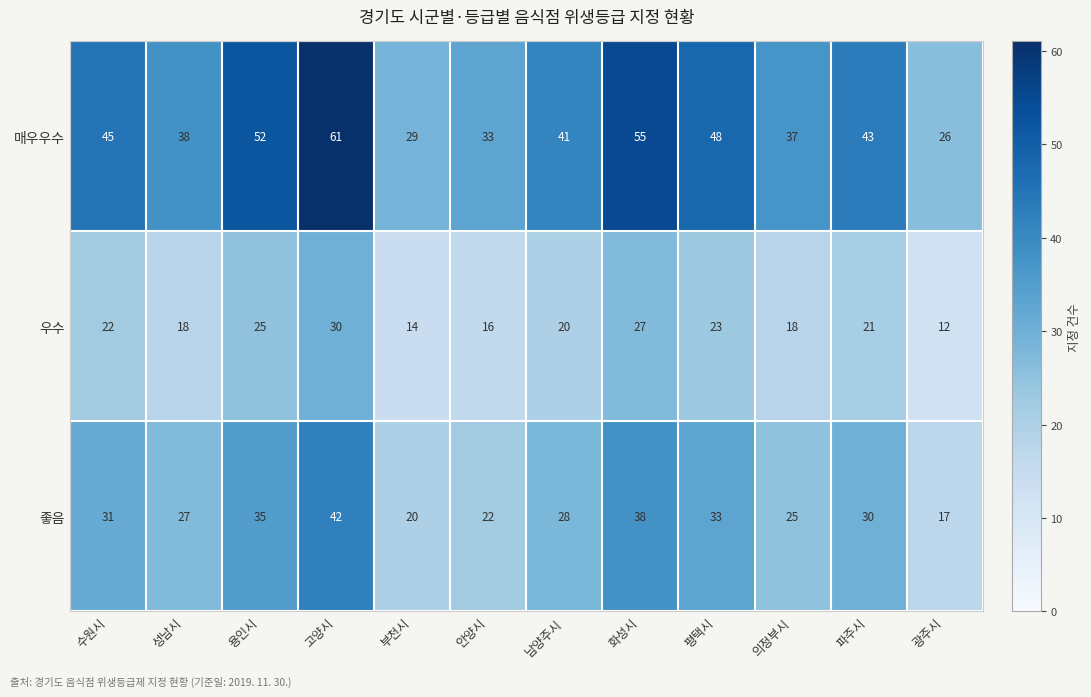

What is the smallest value displayed?

12